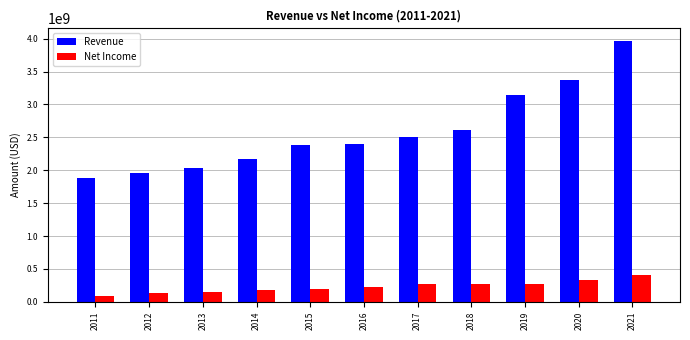

Rank the series by their average value, from highest to lowest.

Revenue, Net Income